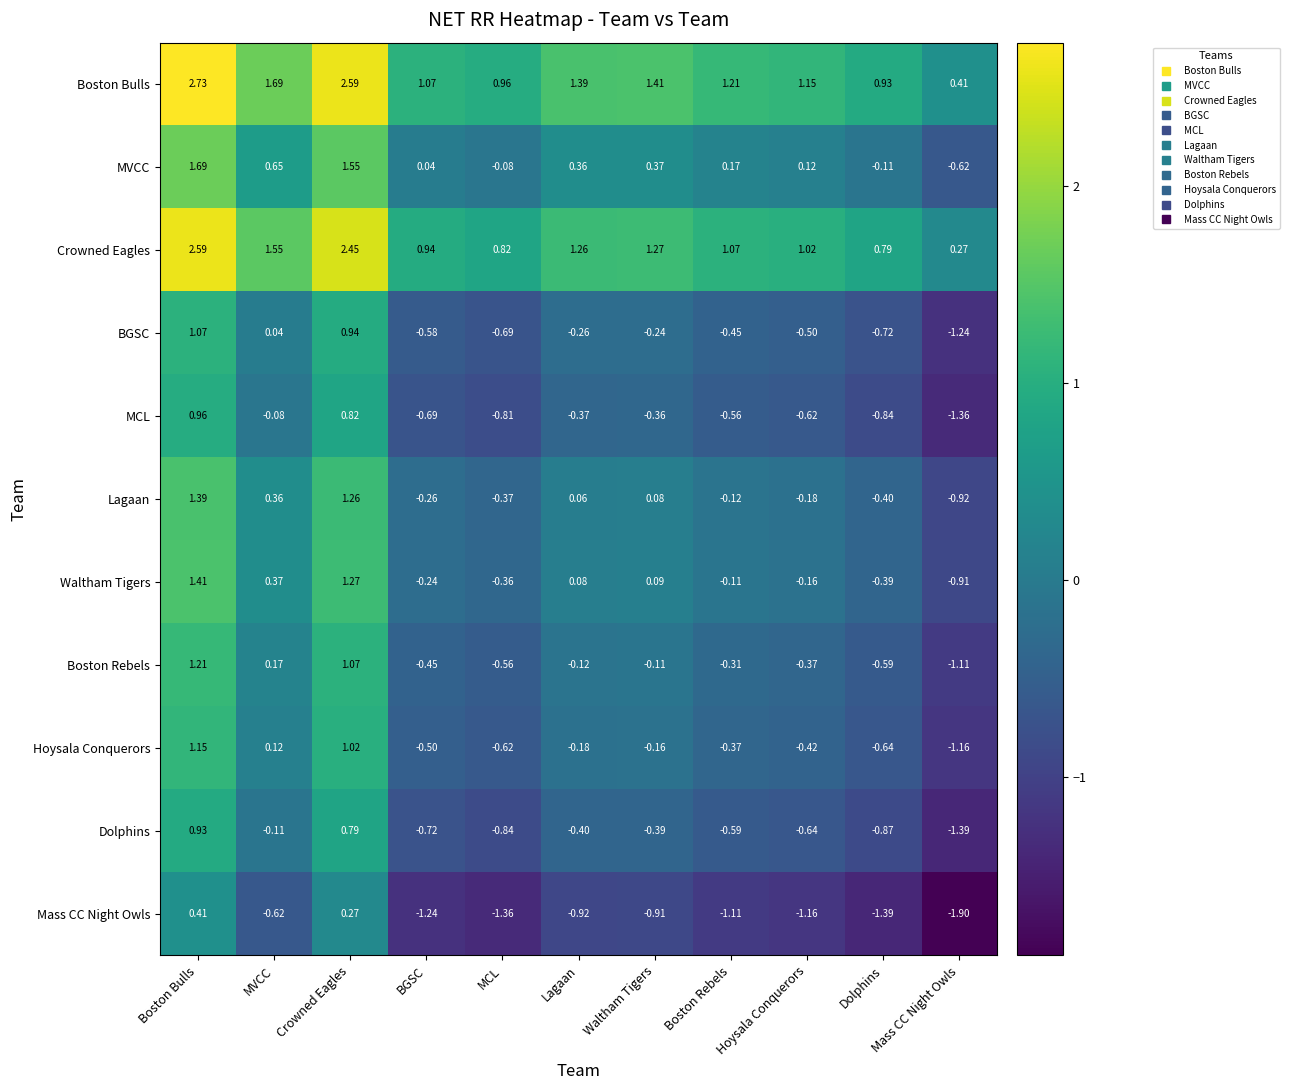

Is the value of MVCC at MVCC greater than the value of Dolphins at MCL?

Yes